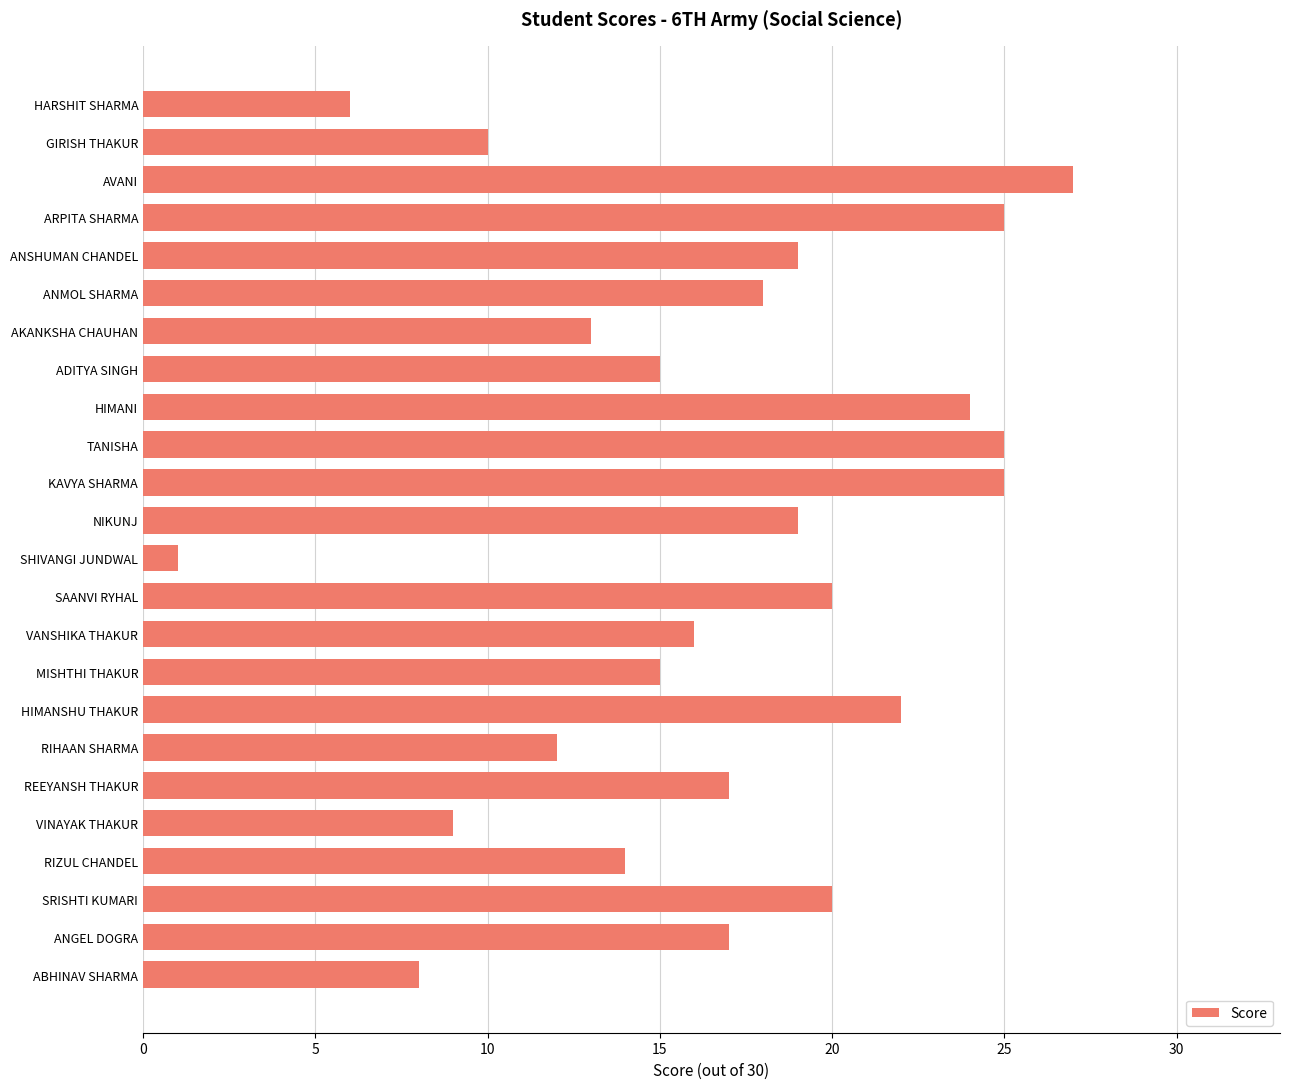

The chart shows a value of 17 at REEYANSH THAKUR. True or false?

True